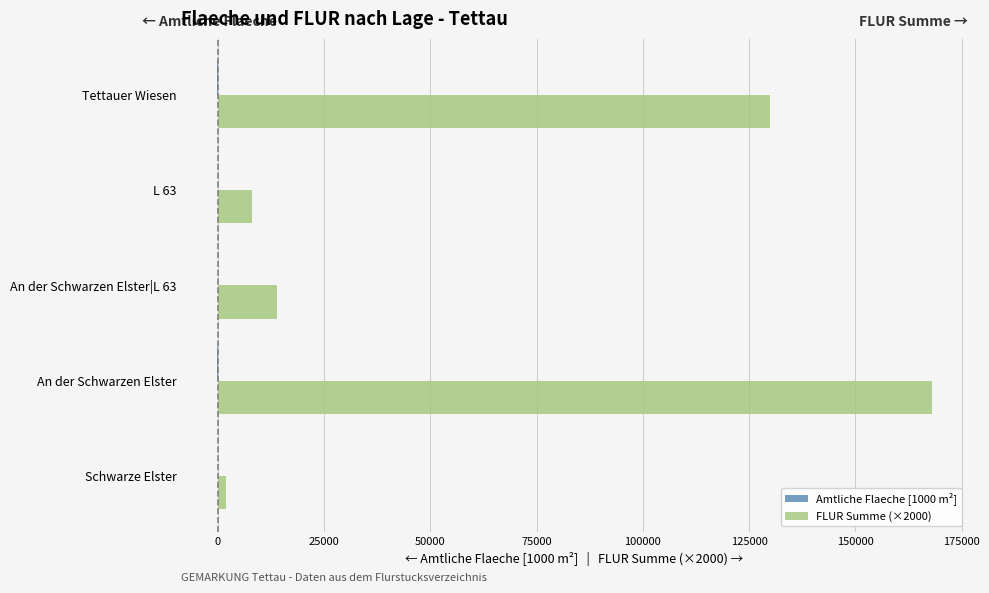

Which series has the largest total across all categories?

FLUR Summe (×2000)